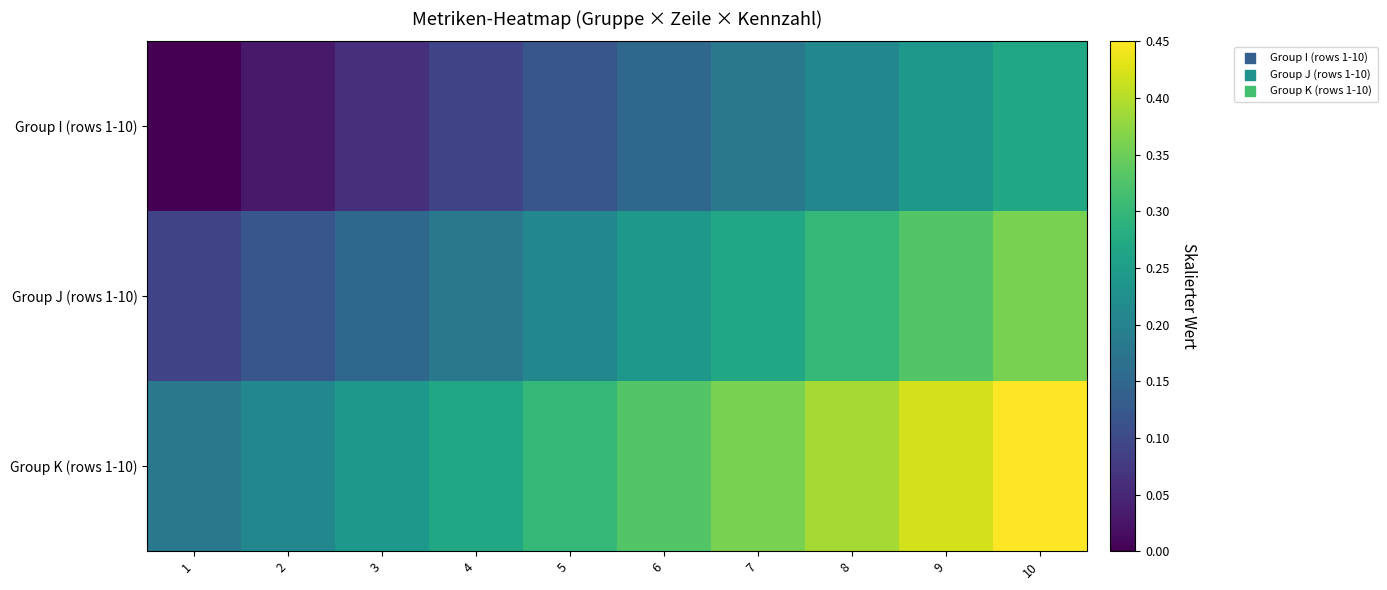

What is the difference between the highest and lowest values at 2?

0.2